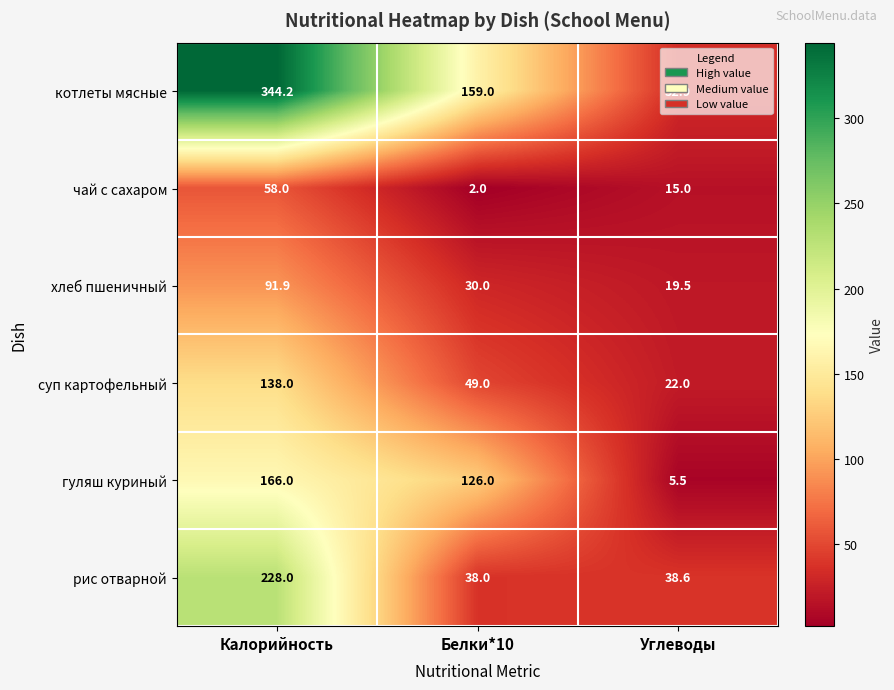

What is the greatest value displayed?

344.2